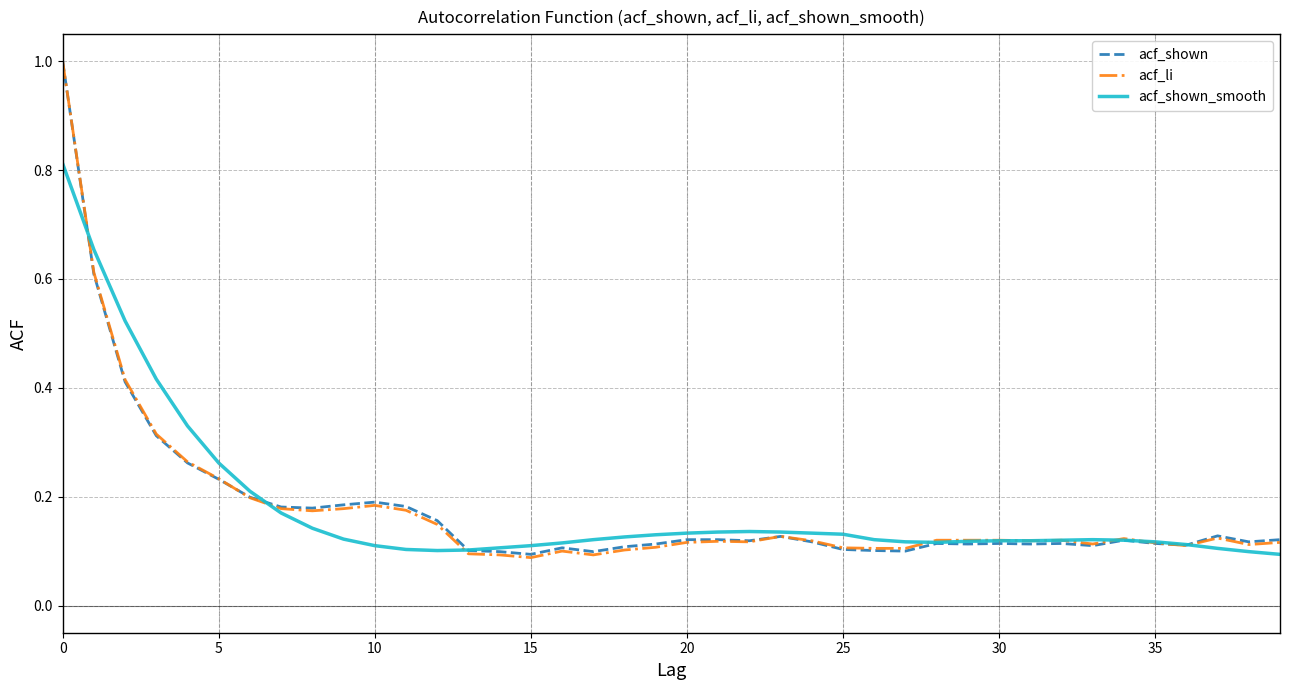

What is the maximum value shown in the chart?

1.0